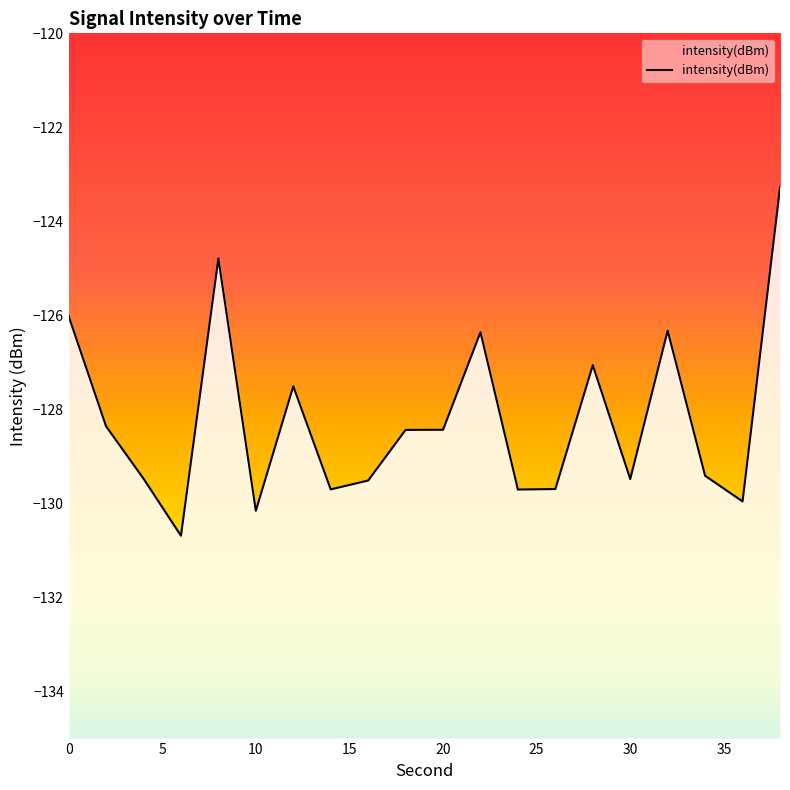

What is the value of the 18th point from the left?

-129.4